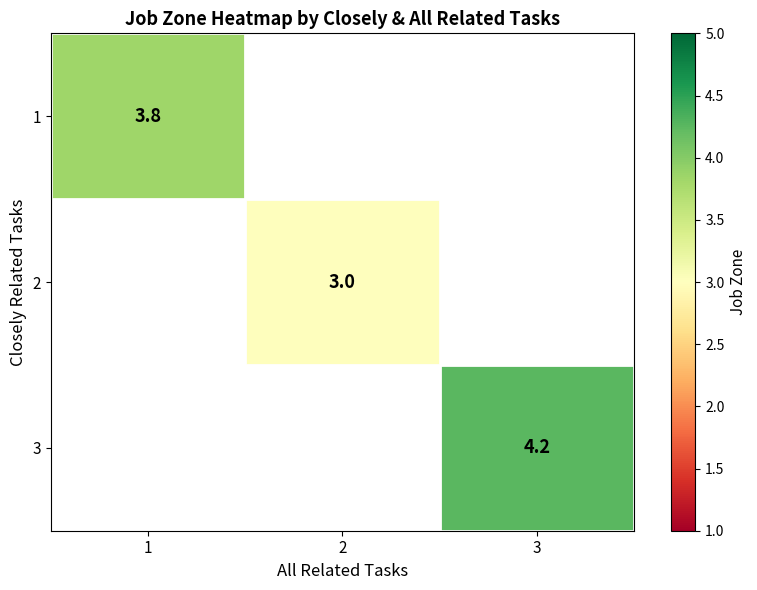

Is the value of 1 at 1 greater than the value of 3 at 1?

No